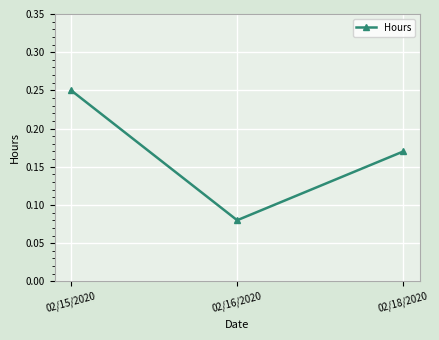

Rank the categories by value from lowest to highest.

02/16/2020, 02/18/2020, 02/15/2020